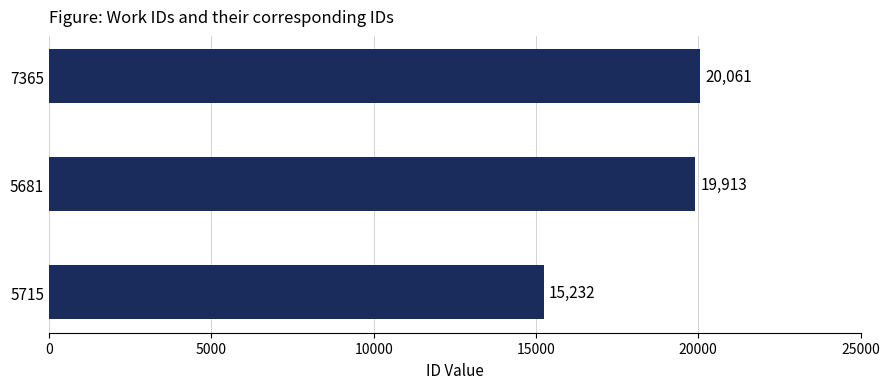

What is the average value?

18402